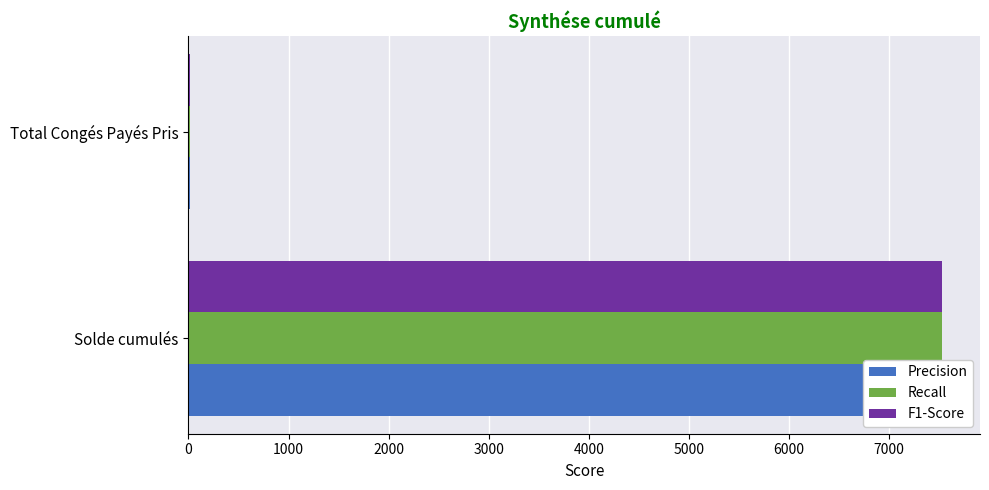

What is the smallest value displayed?

17.0